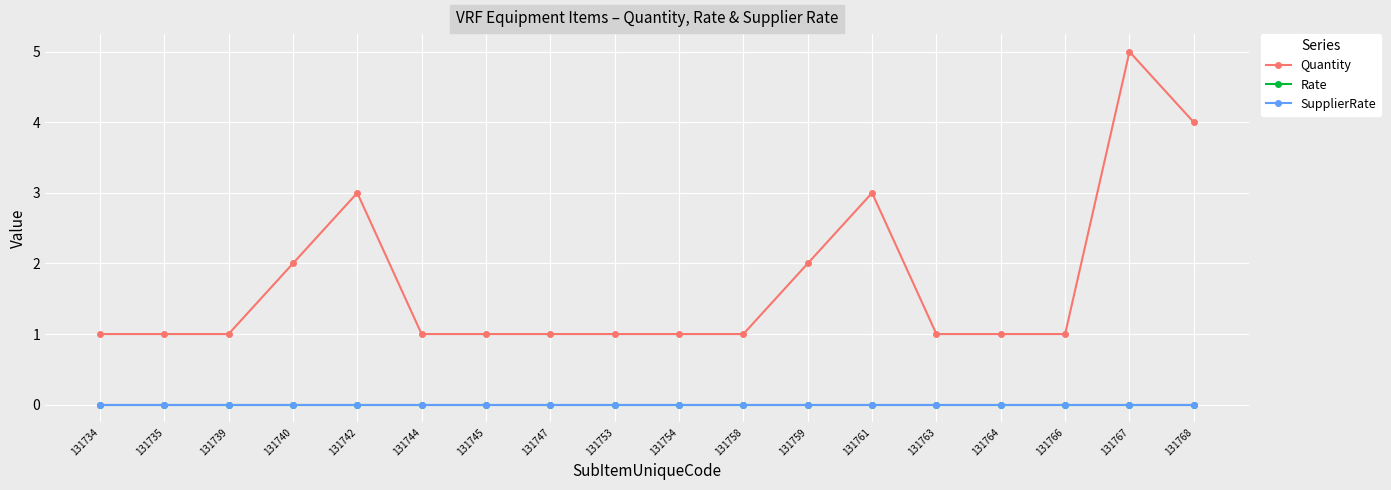

List the series in order of their peak value, highest first.

Quantity, Rate, SupplierRate